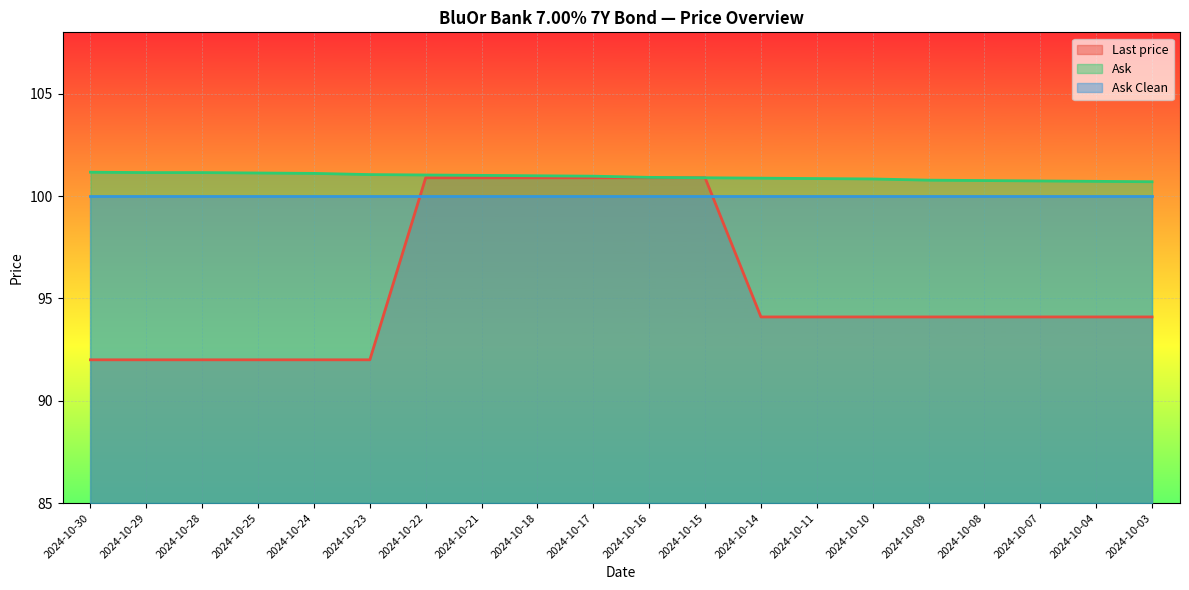

True or false: Ask Clean has a value of 40.1 at 2024-10-07.

False